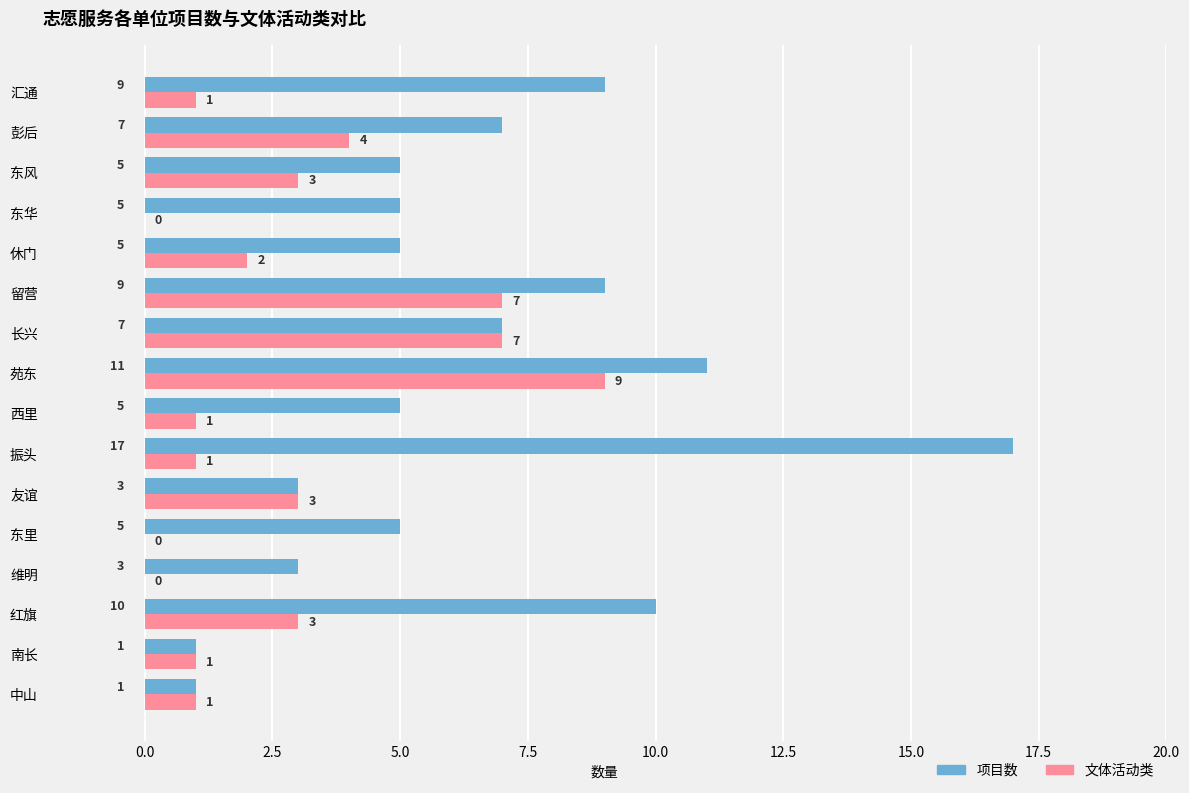

What is the average value of the 文体活动类 series?

3